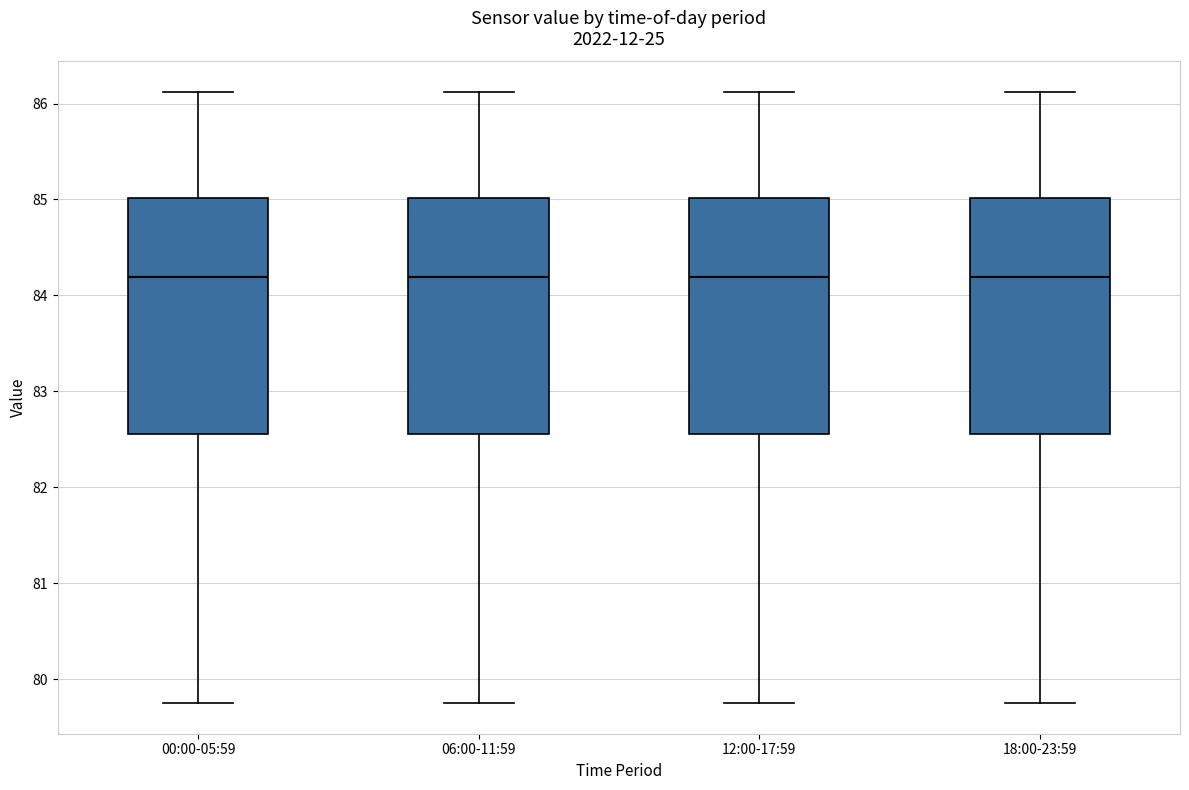

Reading left to right, transcribe this box plot: for each box, give where its median line is, the range the box spans, and where its two whiskers end, as read against the y-axis. The values are not printed on the chart, so give them approximately, as read against the axis.

00:00-05:59: median 84.2, box 82.6 to 85.0, whiskers 79.8 to 86.1
06:00-11:59: median 84.2, box 82.6 to 85.0, whiskers 79.8 to 86.1
12:00-17:59: median 84.2, box 82.6 to 85.0, whiskers 79.8 to 86.1
18:00-23:59: median 84.2, box 82.6 to 85.0, whiskers 79.8 to 86.1